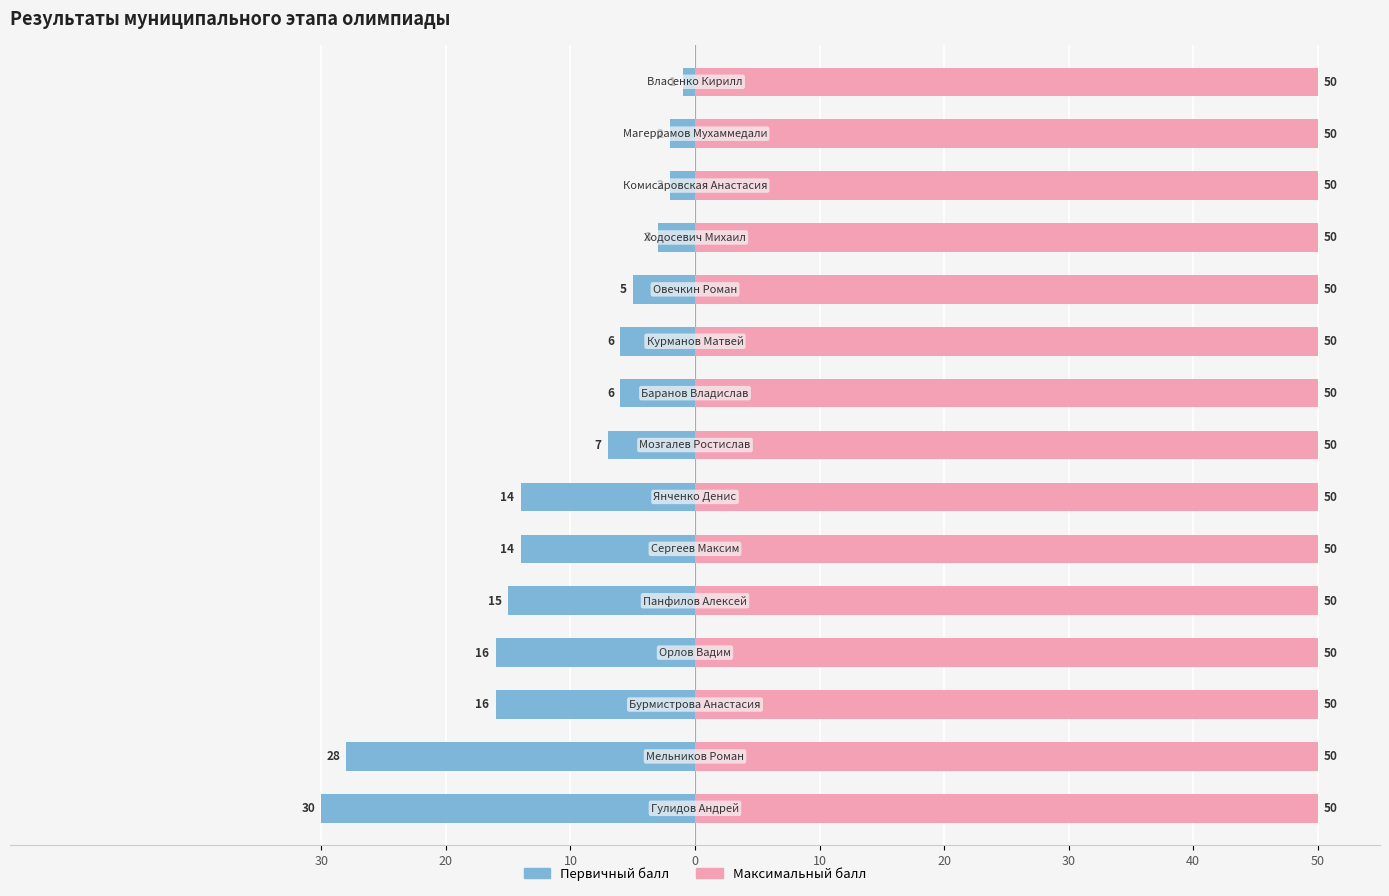

How many bars are there in each group?

2